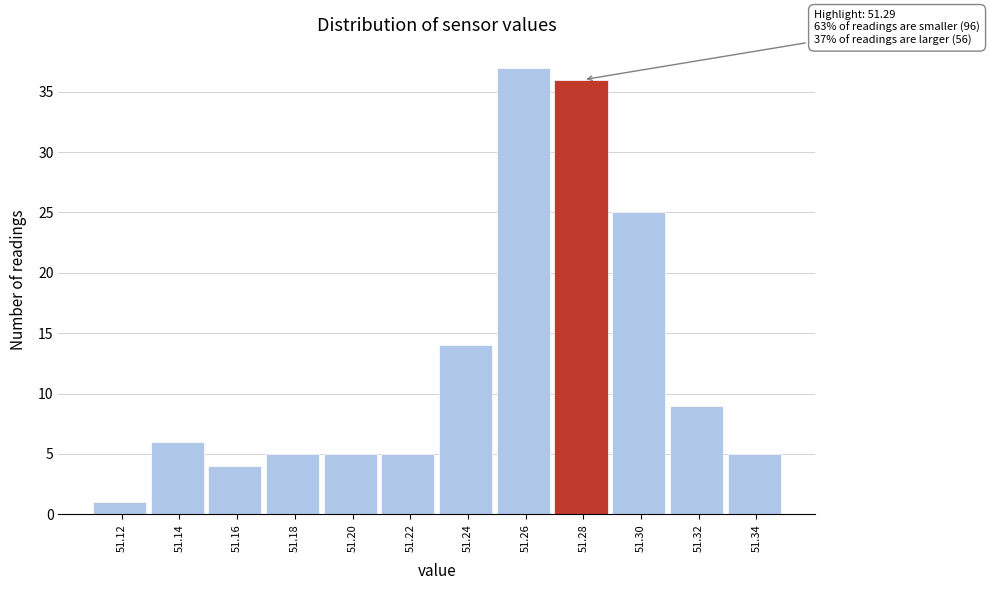

Which range on the x-axis has the tallest bar?

51.25 to 51.27